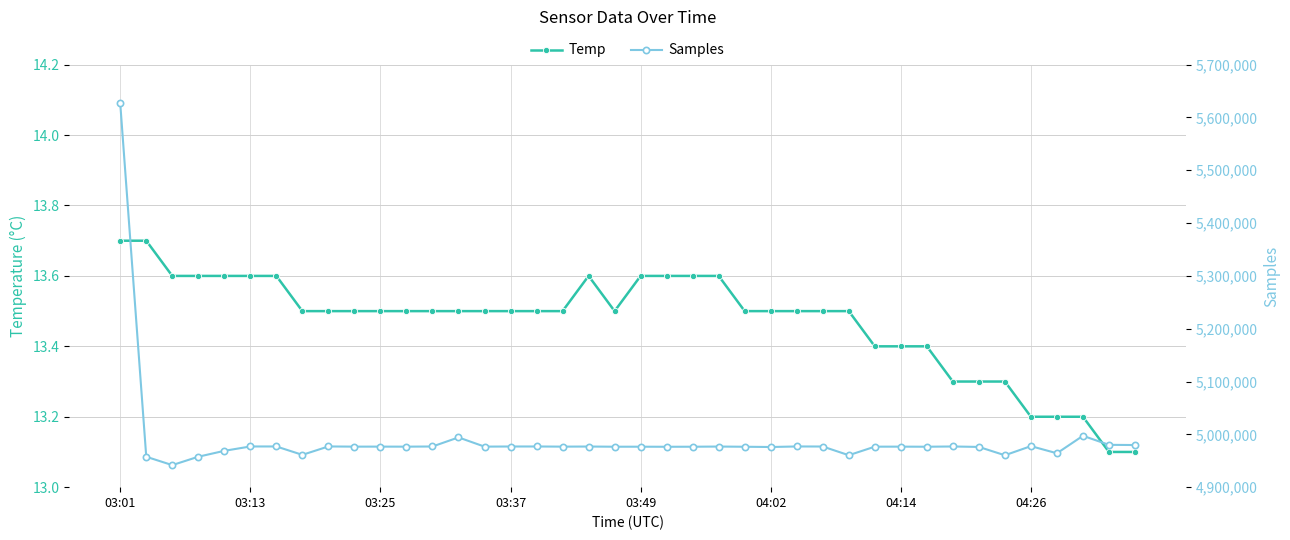

True or false: Samples and Temp intersect in this chart.

False